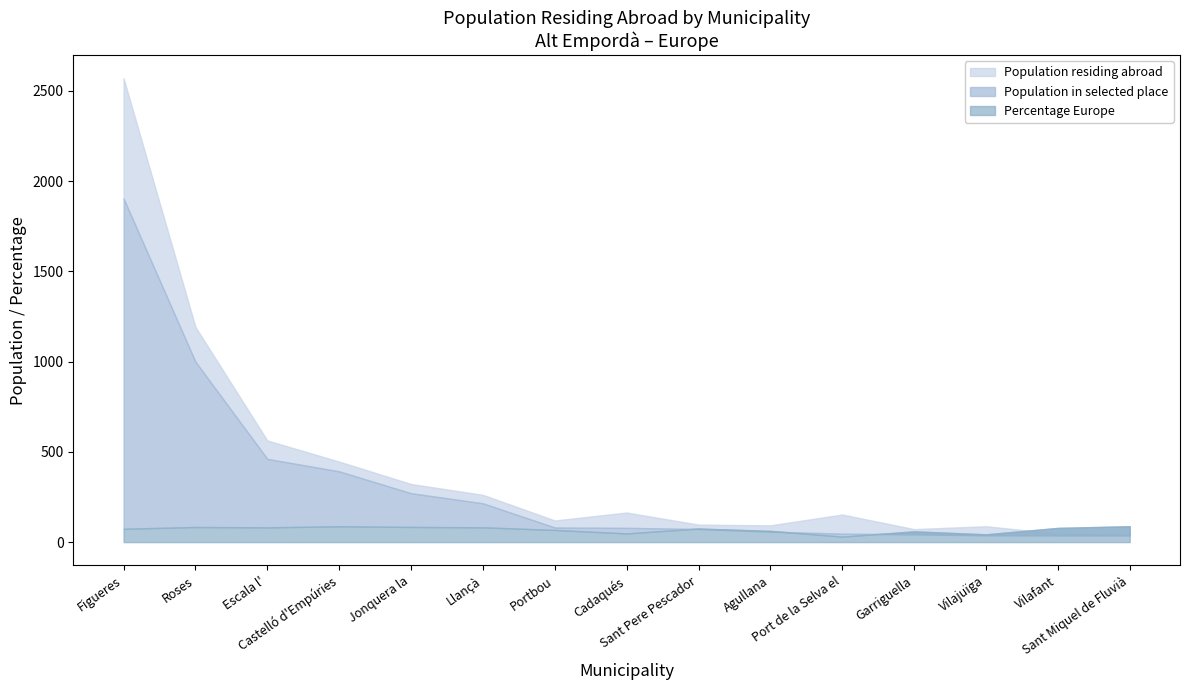

What is the difference between the maximum and minimum values in the Population in selected place series?

1866.0